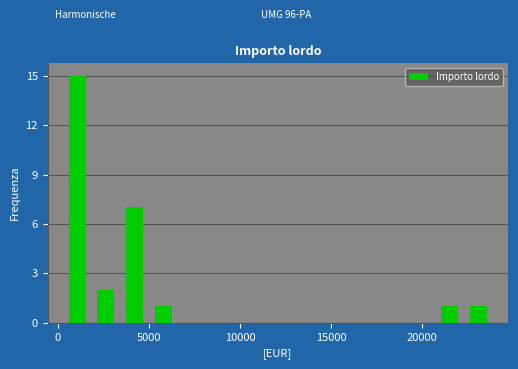

Around what value on the x-axis is the tallest bar? Give the approximate position of its centre, as read against the axis.

1000